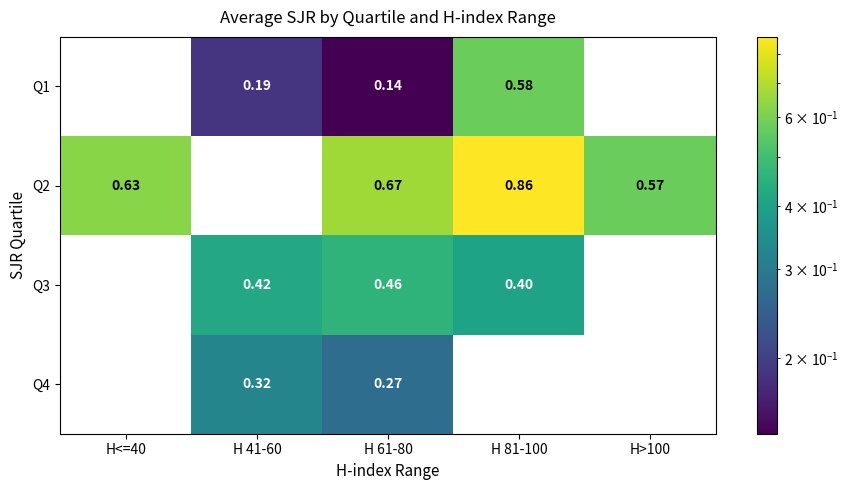

Is the value of Q2 at H<=40 greater than the value of Q4 at H<=40?

Yes